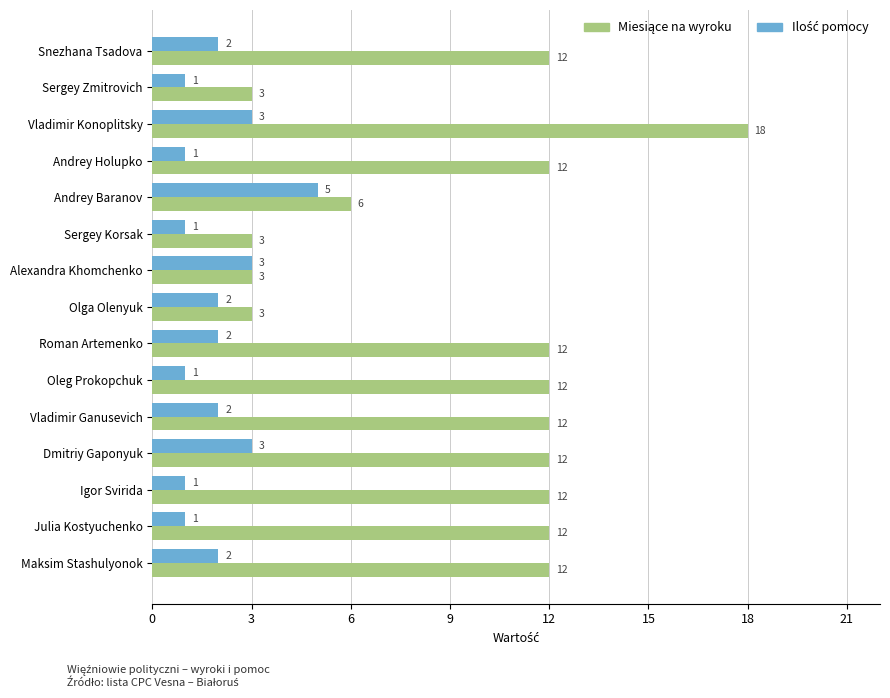

What is the spread (max minus min) of values at Dmitriy Gaponyuk?

9